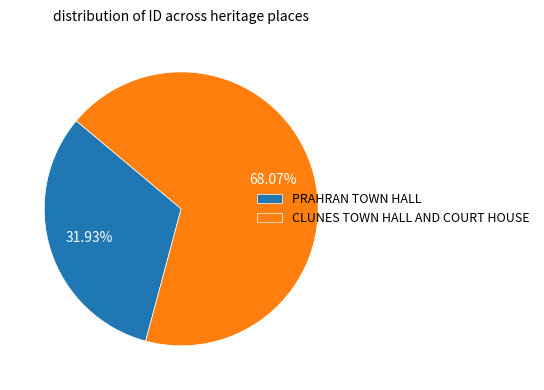

Is PRAHRAN TOWN HALL the majority of the pie?

No